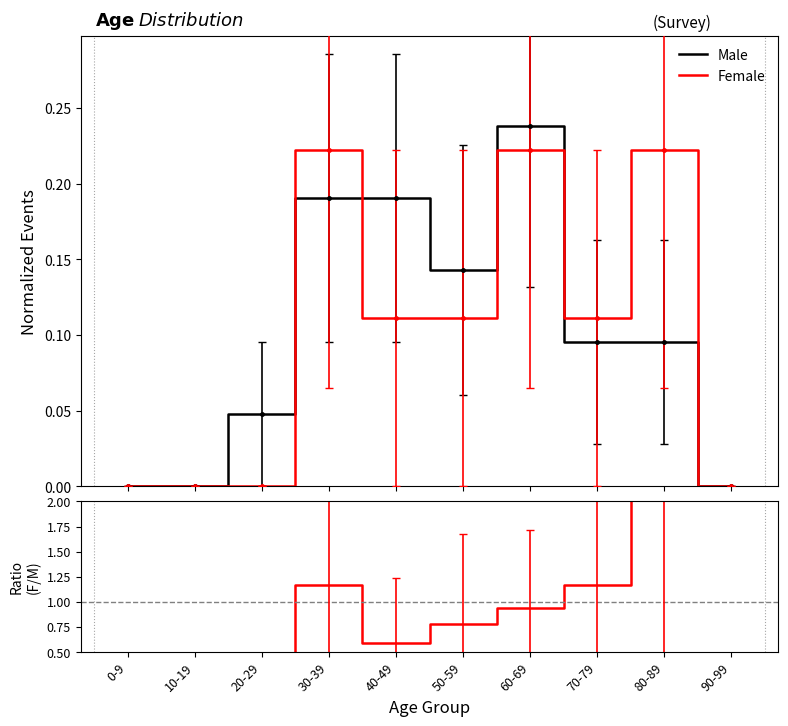

What is the spread (max minus min) of values at 40-49?

0.5